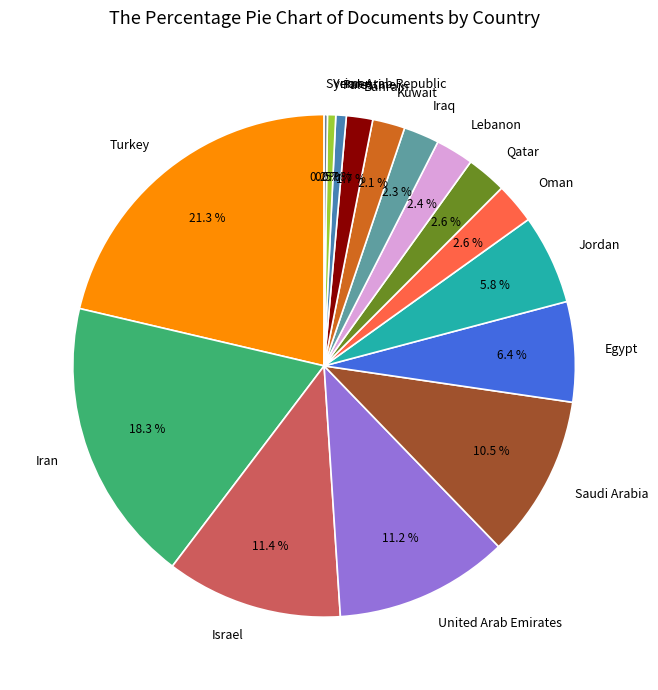

To the nearest percent, what is the difference between the largest and smallest slice percentages?

21%